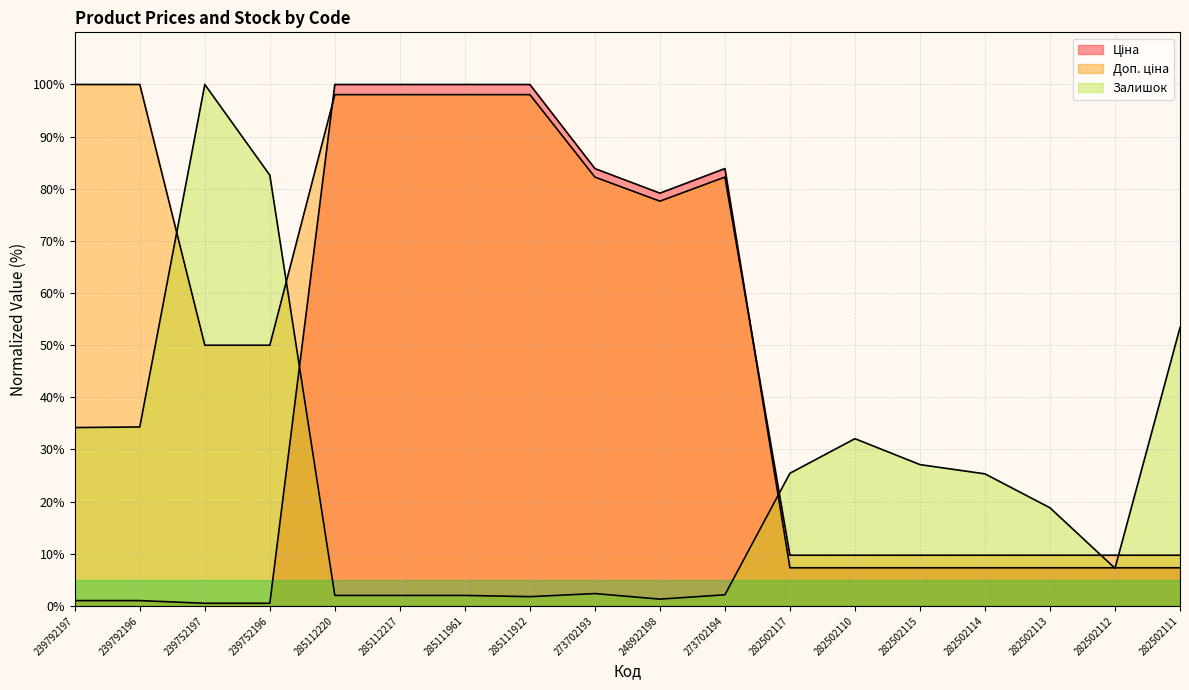

What position from the right is 282502117?

7